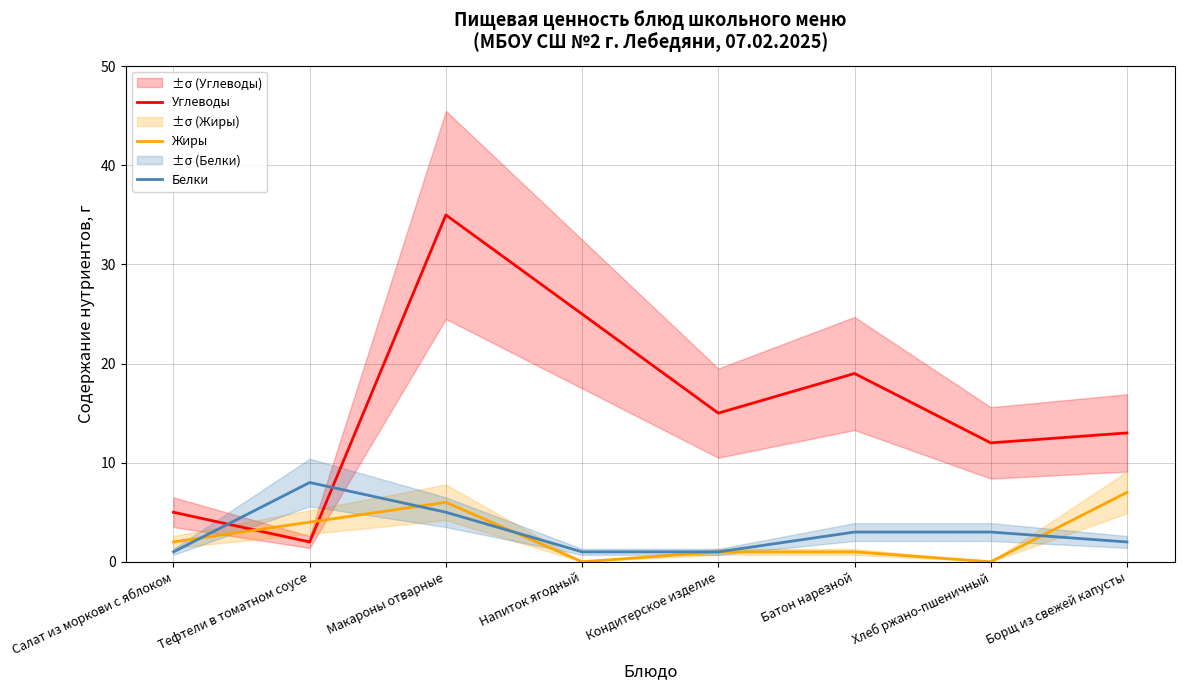

What is the total value across all series at Батон нарезной?

23